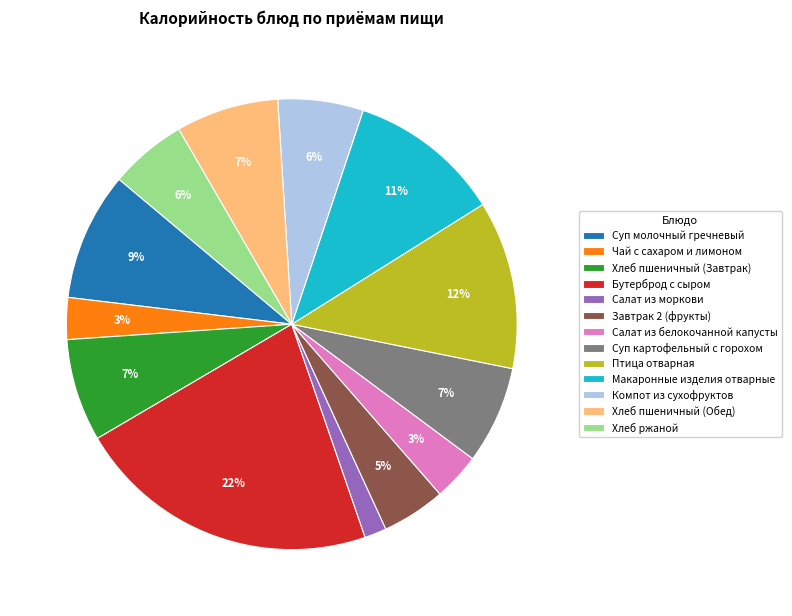

Does any single category account for the majority?

No